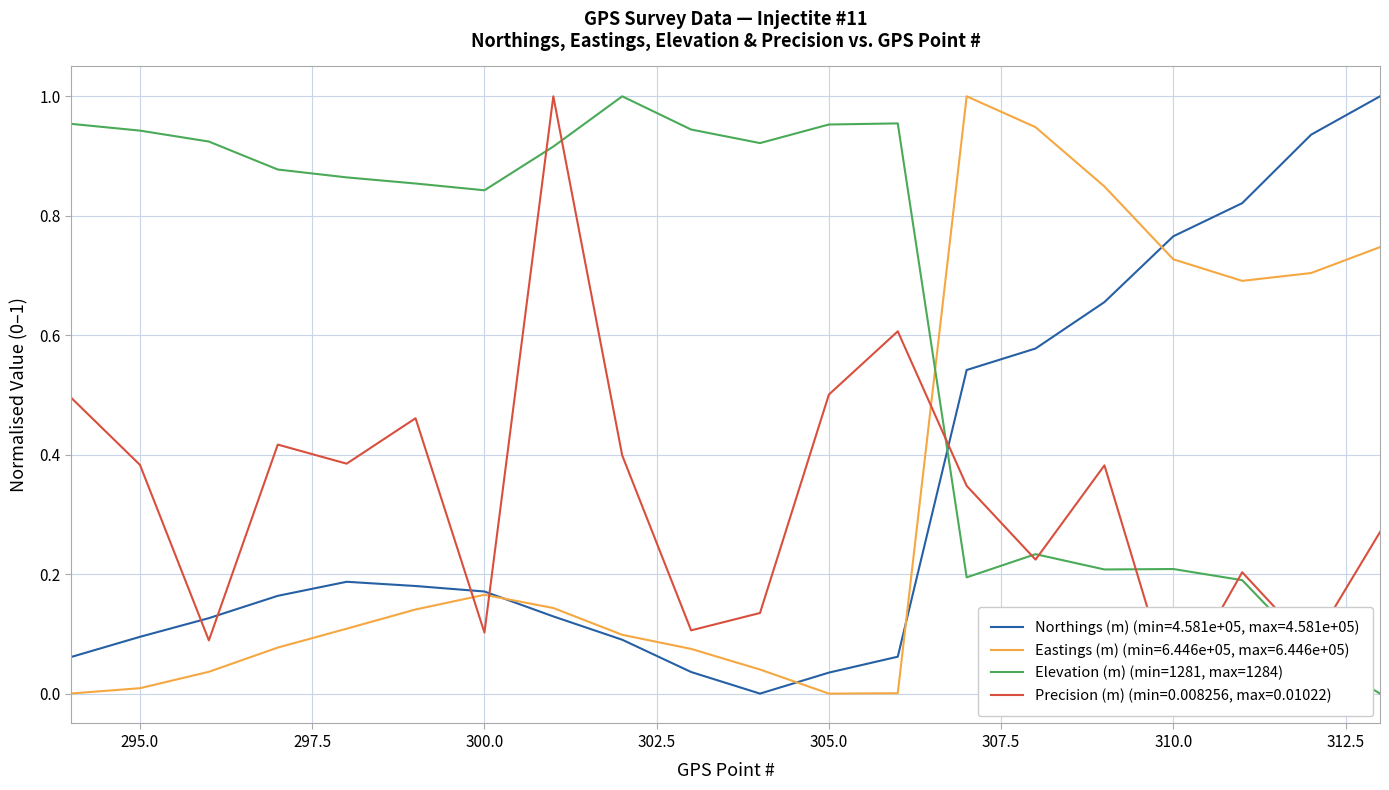

Does the chart have visible grid lines?

Yes